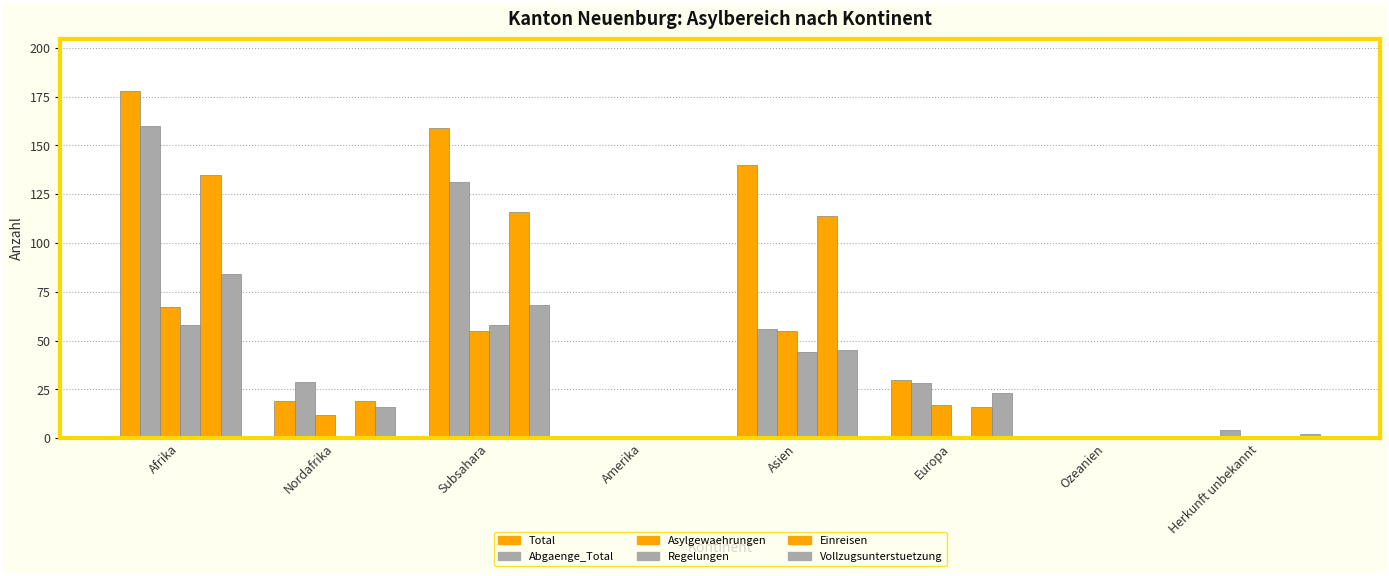

What is the label of the 7th bar from the left?

Ozeanien